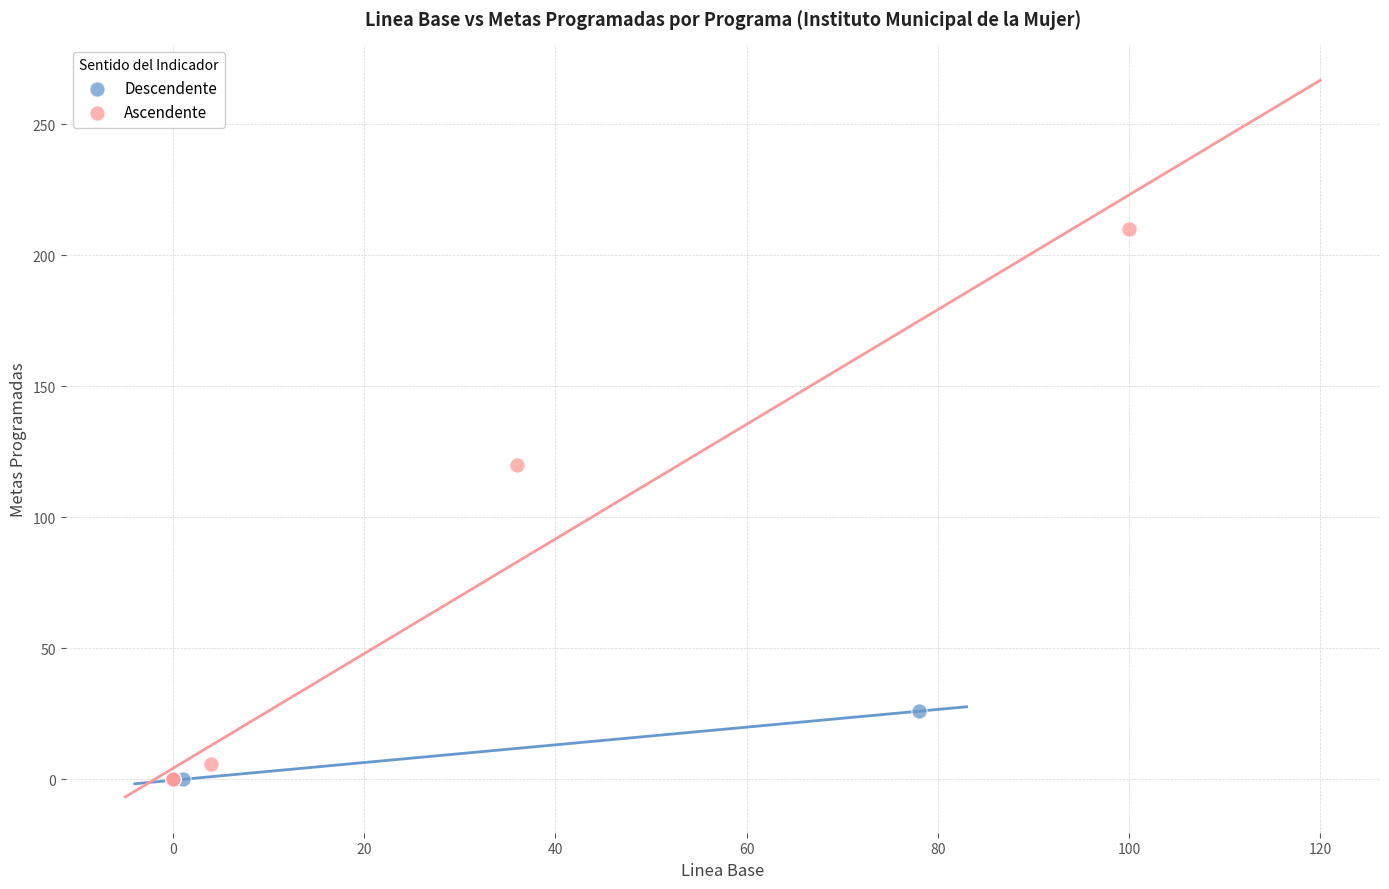

What are all the series names shown in the legend?

Descendente, Ascendente